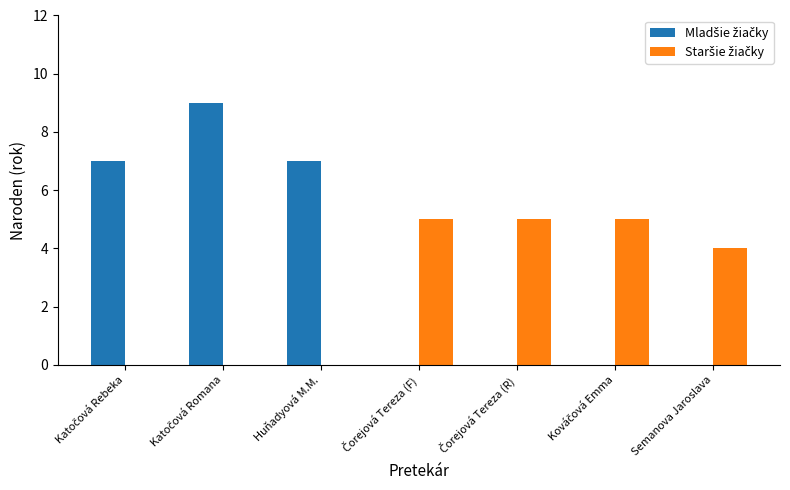

Are the bars horizontal?

No